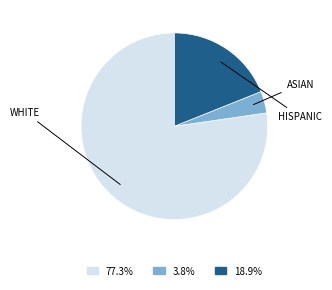

Is there any slice that represents more than half of the pie?

Yes